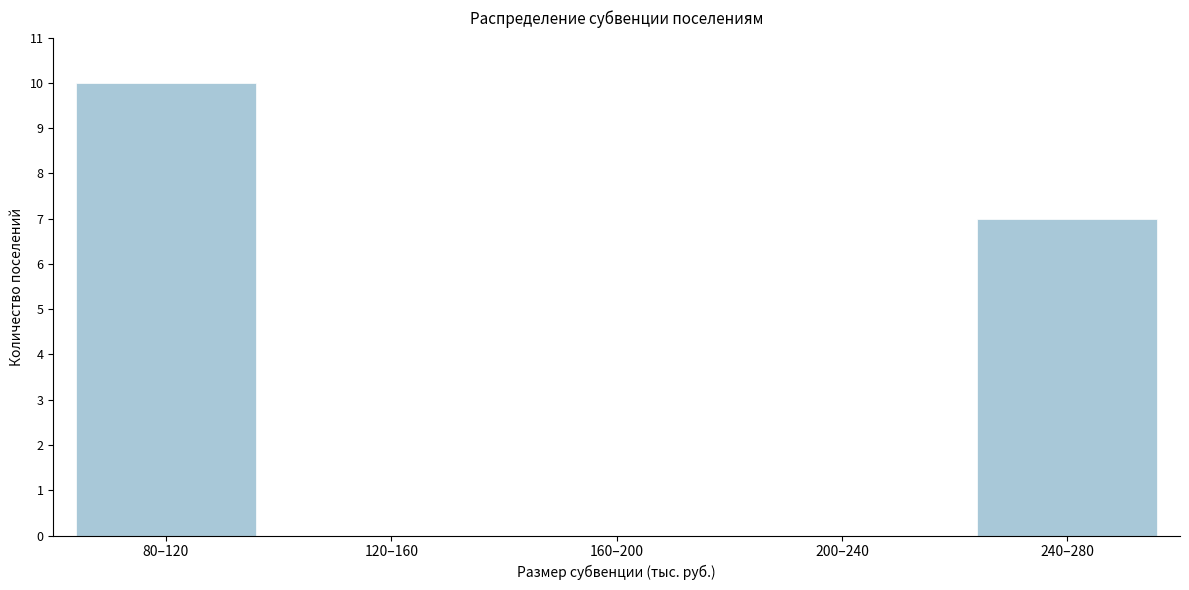

Reading left to right, extract all data points from this chart.

80–120=10	120–160=0	160–200=0	200–240=0	240–280=7